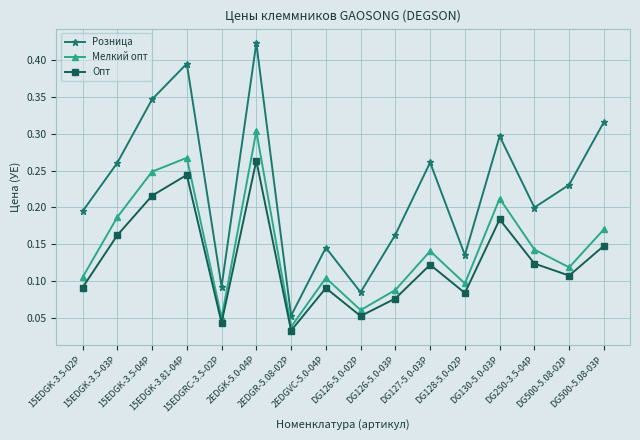

How many data points does each series have?

16